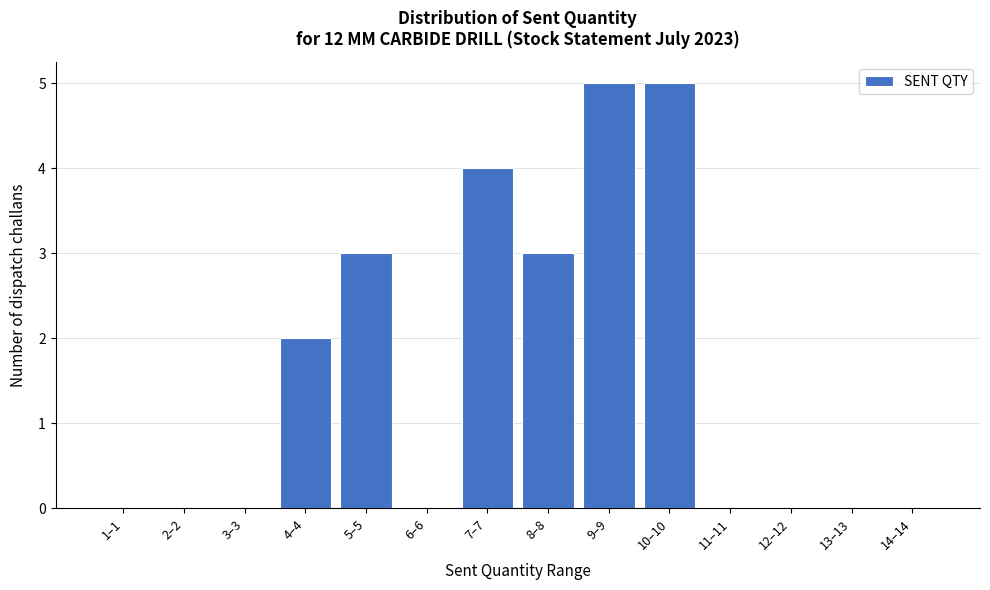

Reading left to right, transcribe all the data shown in this chart.

1–1=0	2–2=0	3–3=0	4–4=2	5–5=3	6–6=0	7–7=4	8–8=3	9–9=5	10–10=5	11–11=0	12–12=0	13–13=0	14–14=0